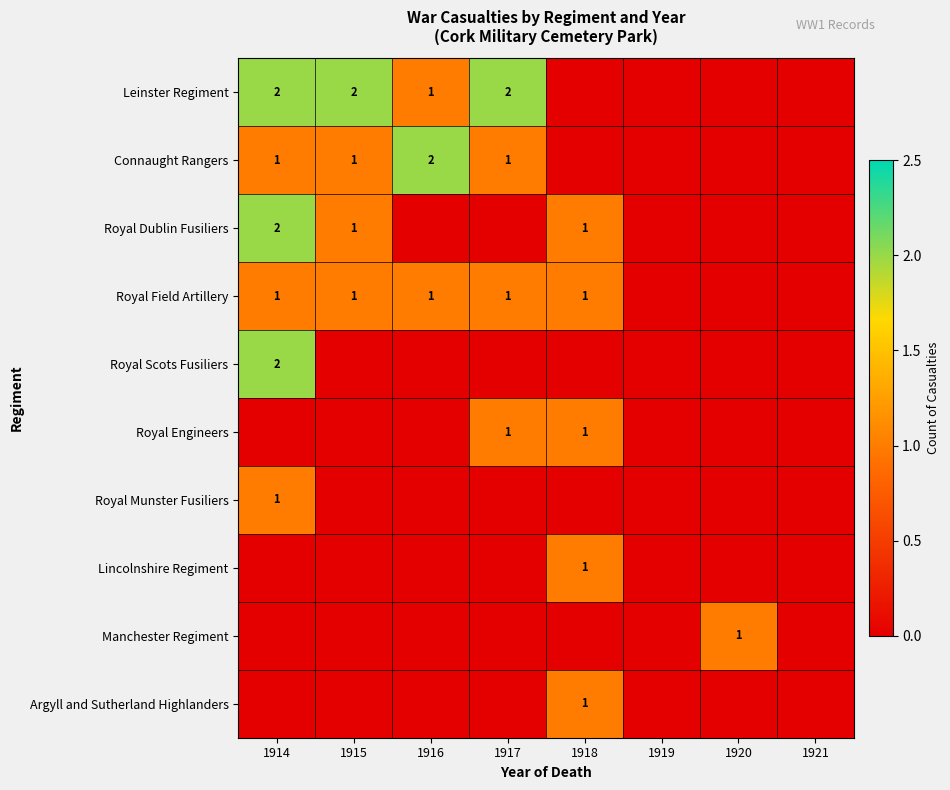

Which series changed the most between 1919 and 1921?

Leinster Regiment